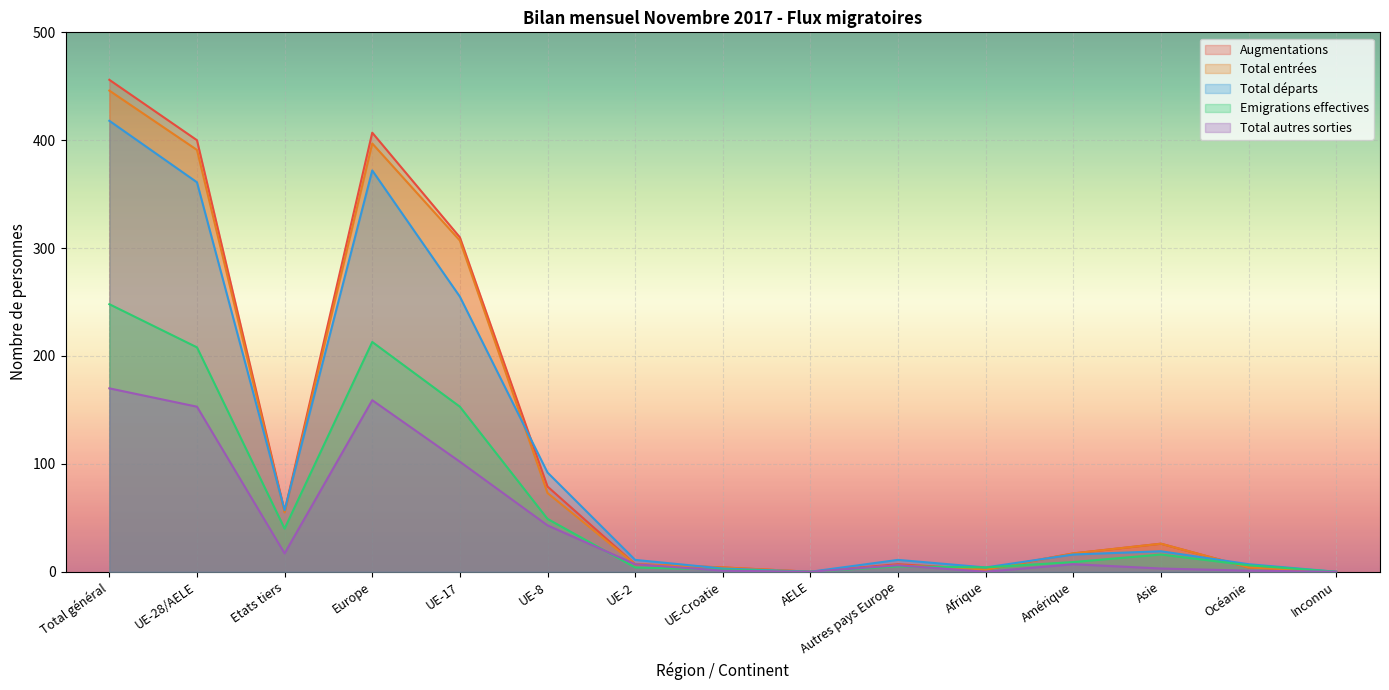

Which series has the largest total across all categories?

Augmentations